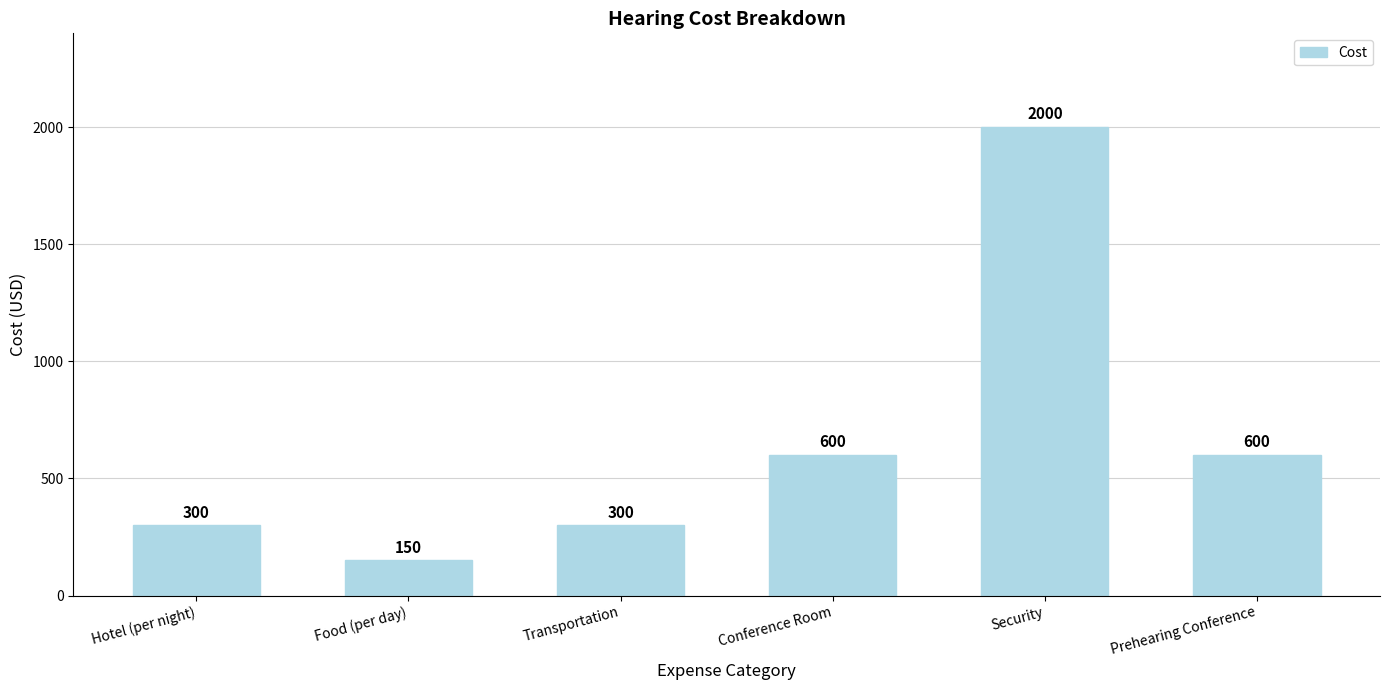

Read the value at Hotel (per night), to the nearest 50.

300